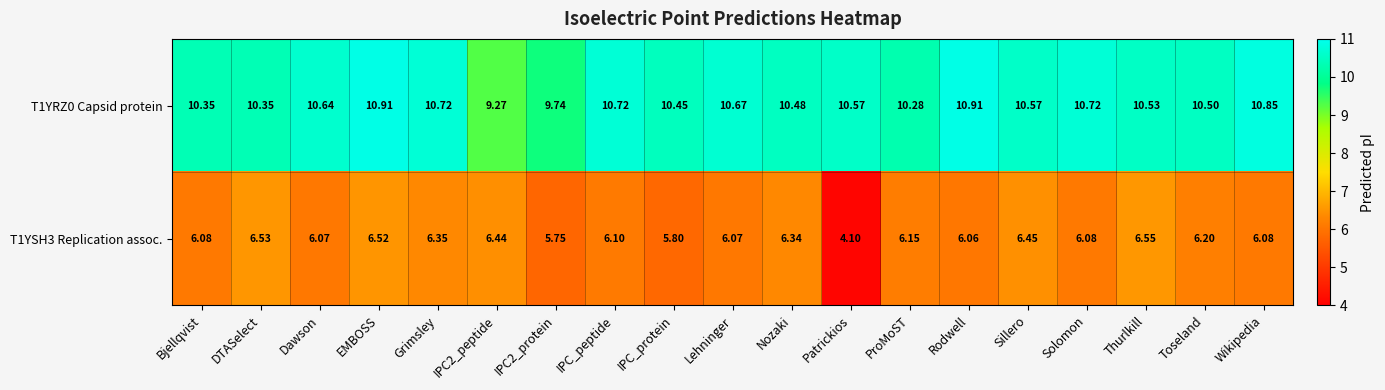

At which label does T1YSH3 Replication assoc. reach its minimum?

Patrickios